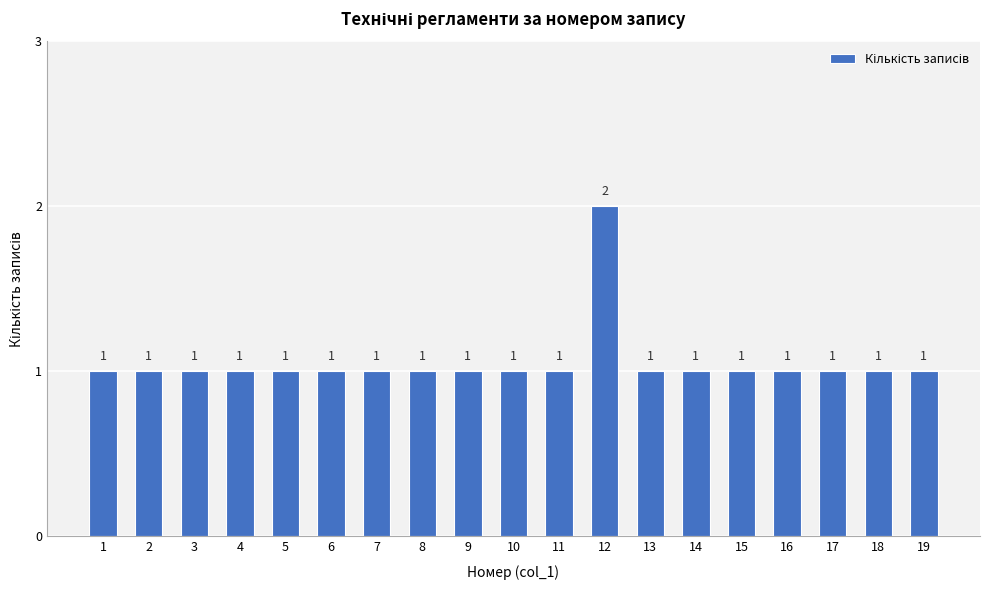

How many values exceed 1?

1